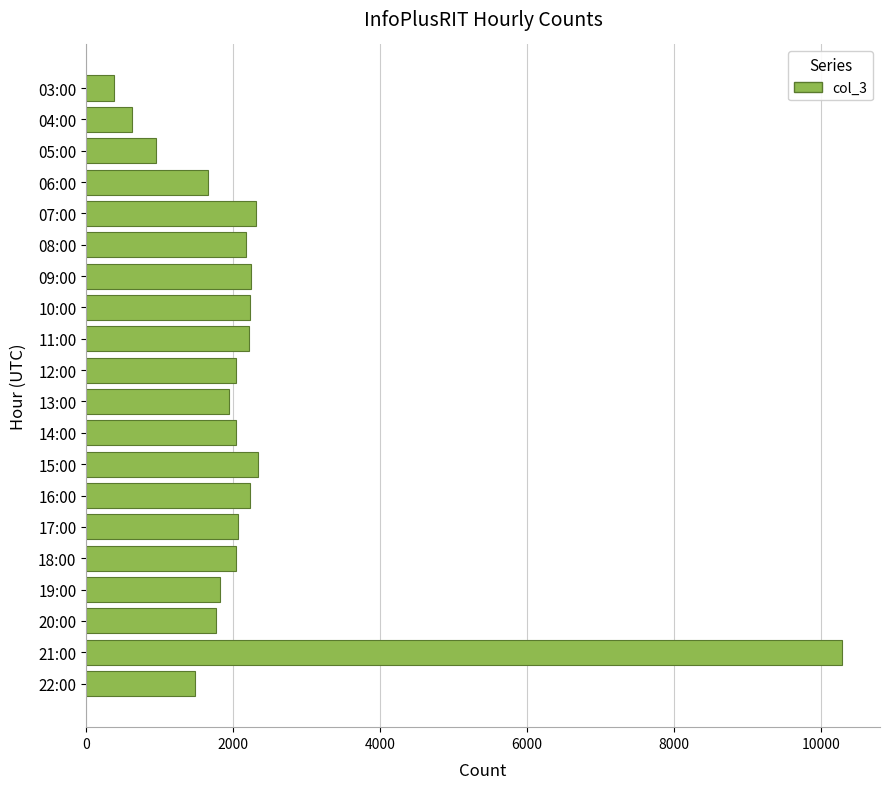

Read the value at 21:00, to the nearest 50.

10300